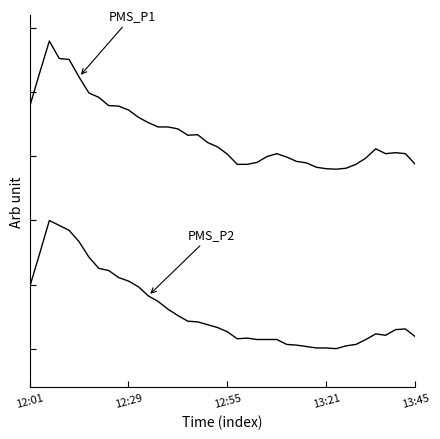

Is this an area chart (filled region under the line)?

No